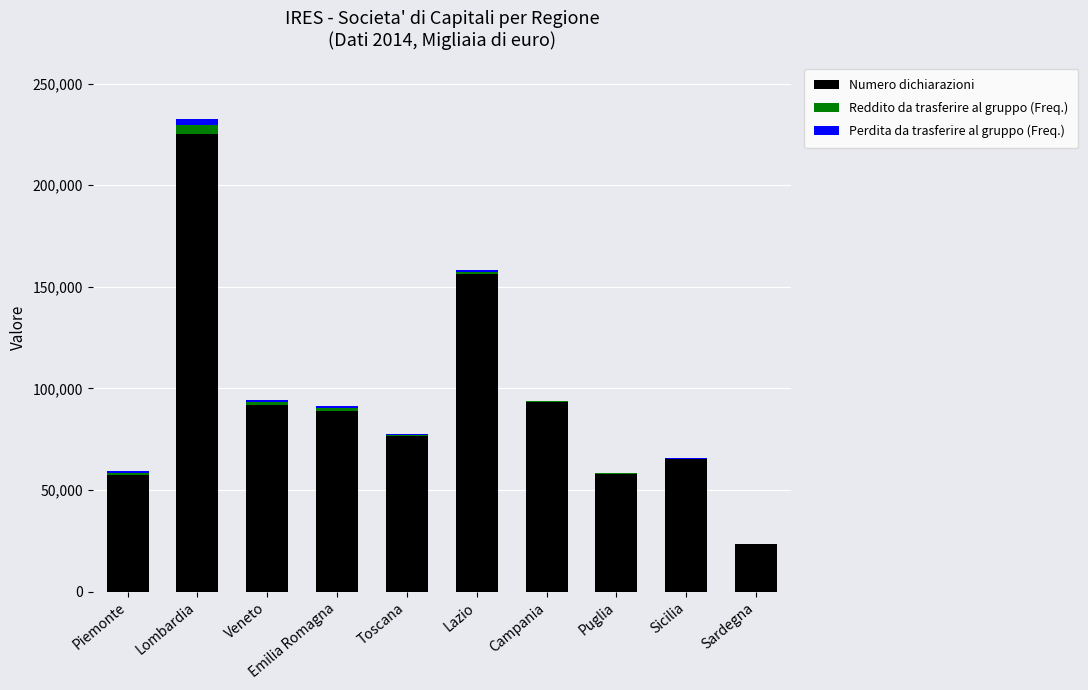

How many series are shown in this chart?

3